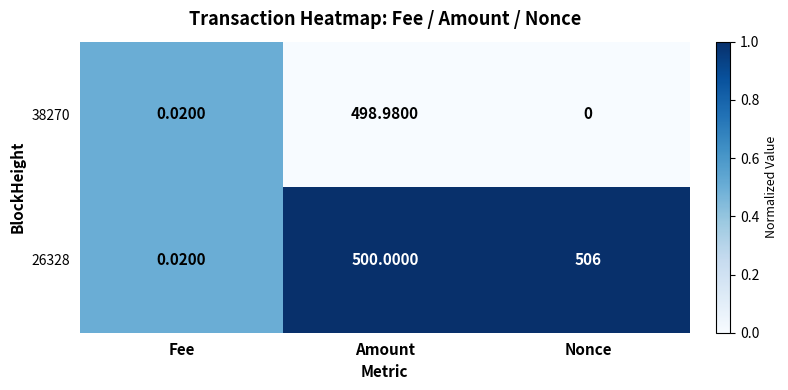

Which category has the lowest value across all series?

Nonce